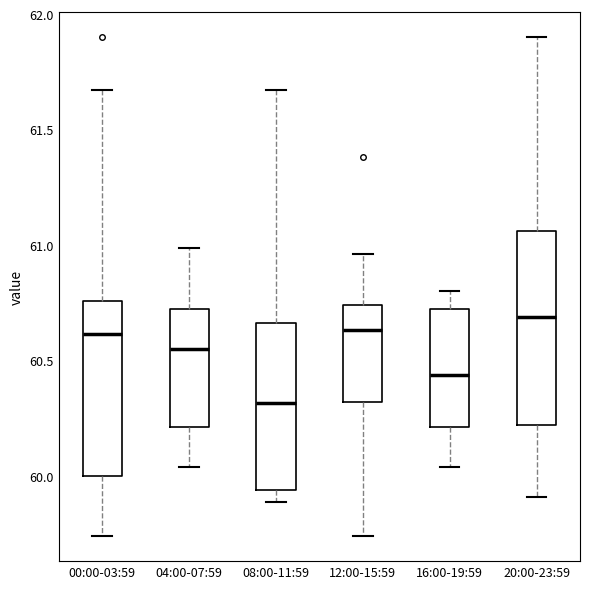

Reading left to right, transcribe this box plot: for each box, give where its median line is, the range the box spans, and where its two whiskers end, as read against the y-axis. The values are not printed on the chart, so give them approximately, as read against the axis.

00:00-03:59: median 60.60, box 60.00 to 60.75, whiskers 59.75 to 61.65
04:00-07:59: median 60.55, box 60.20 to 60.75, whiskers 60.05 to 61.00
08:00-11:59: median 60.30, box 59.95 to 60.65, whiskers 59.90 to 61.65
12:00-15:59: median 60.65, box 60.30 to 60.75, whiskers 59.75 to 60.95
16:00-19:59: median 60.45, box 60.20 to 60.75, whiskers 60.05 to 60.80
20:00-23:59: median 60.70, box 60.20 to 61.05, whiskers 59.90 to 61.90